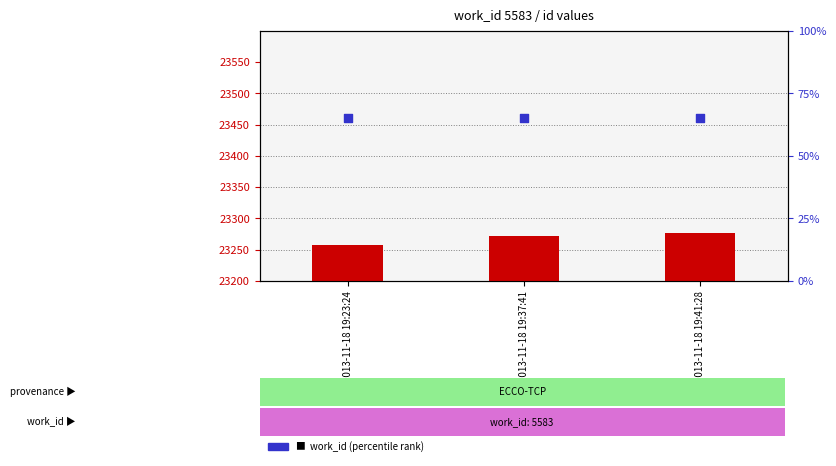

Which series has the largest Y range (max minus min)?

id